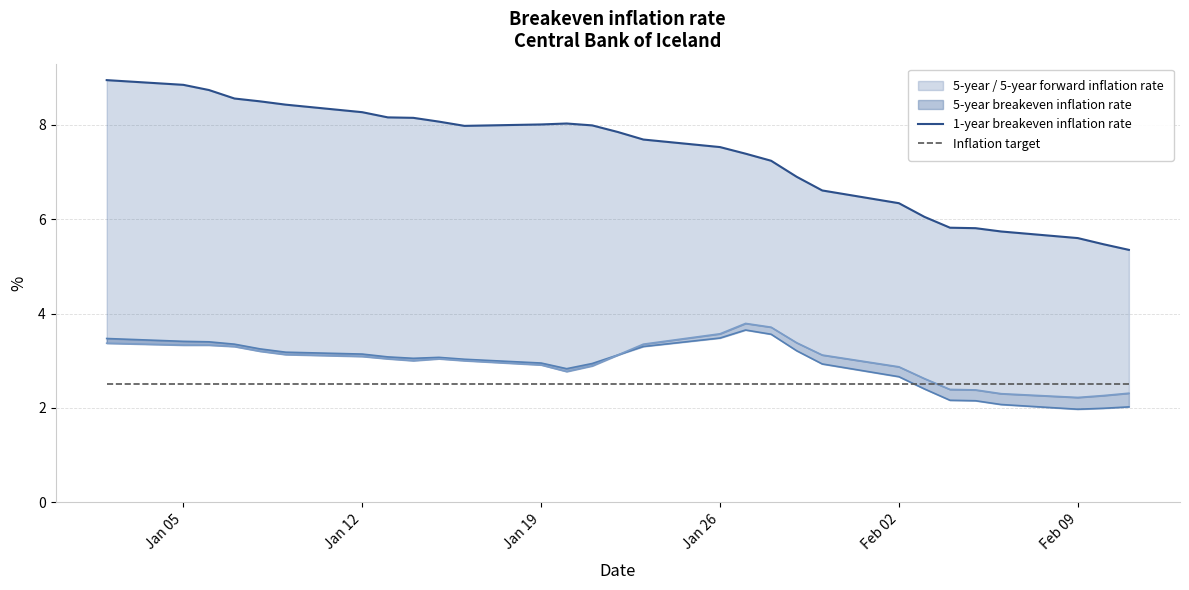

True or false: 1-year breakeven inflation rate and Inflation target intersect in this chart.

False